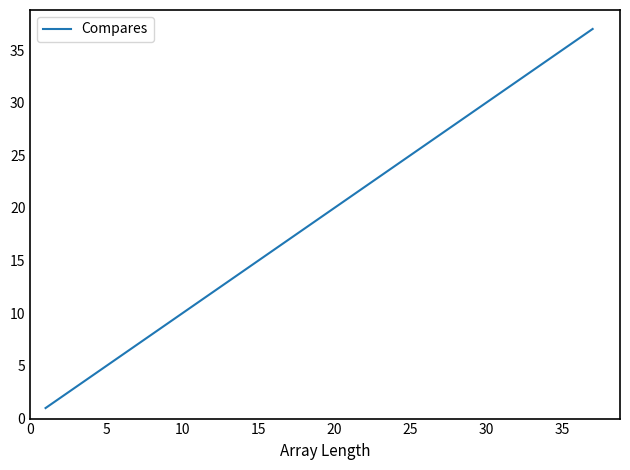

What is the maximum value shown in the chart?

37